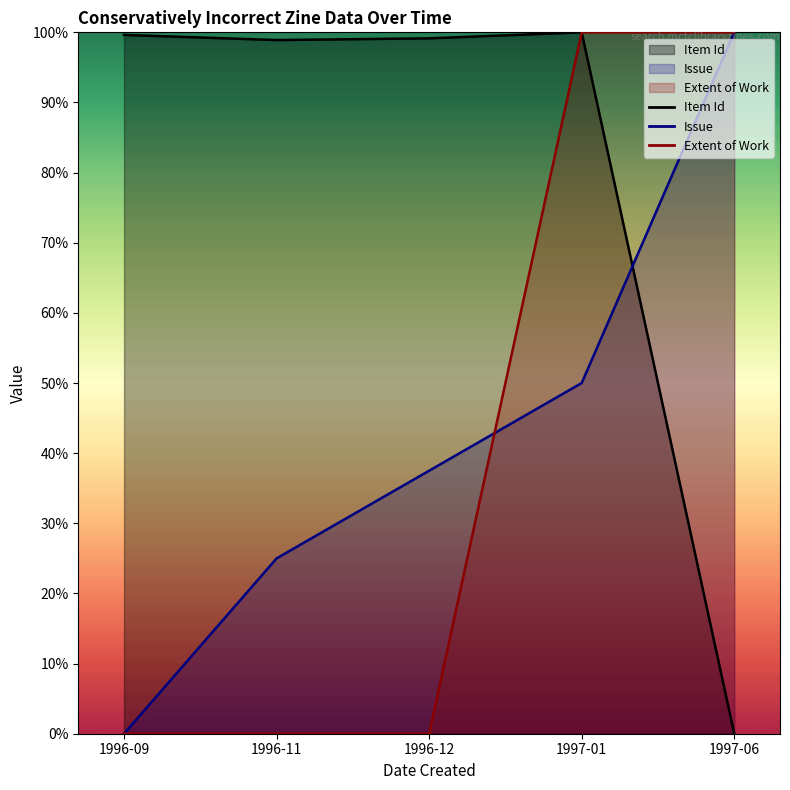

True or false: Item Id has more than 2 interior local peaks.

False